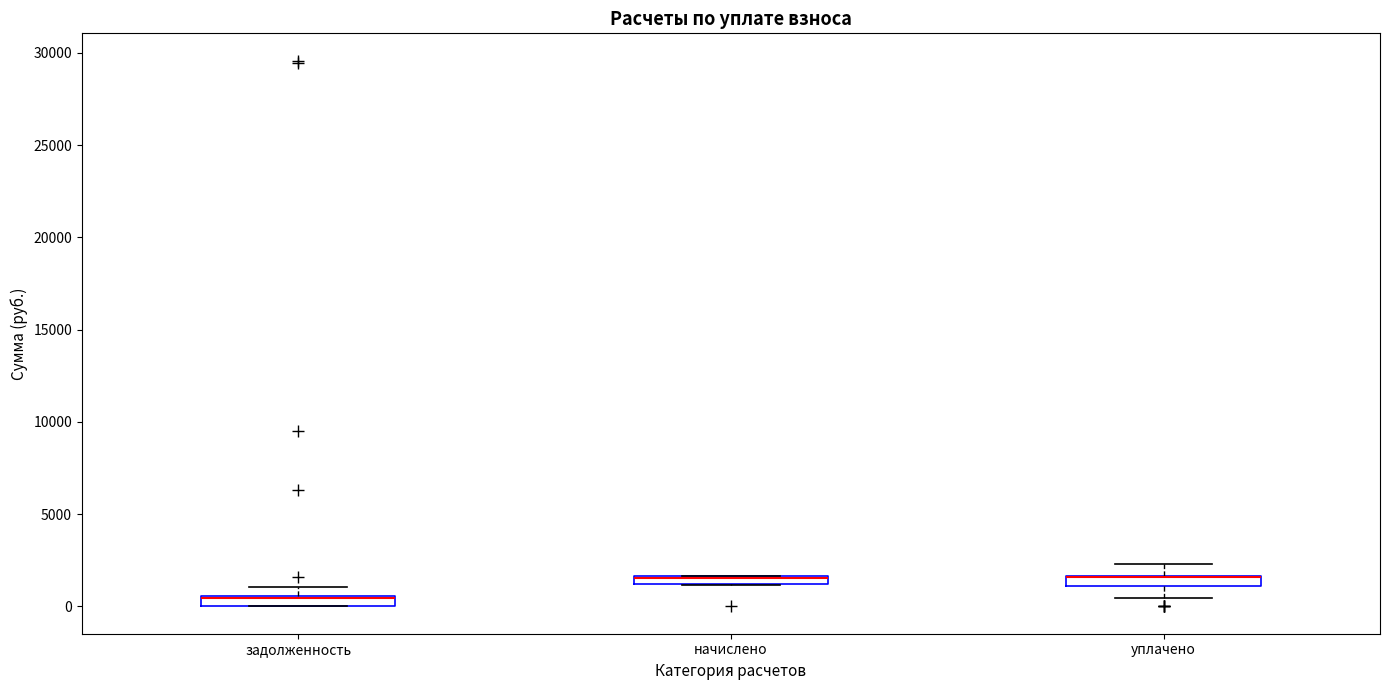

Where is the lower edge of the box for задолженность on the y-axis? The values are not printed on the chart, so give them approximately, as read against the axis.

0